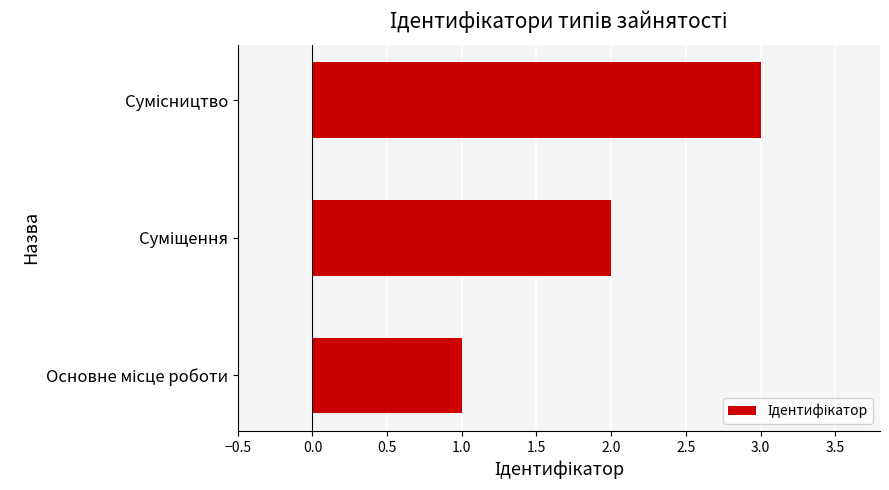

How many bars are there in total?

3